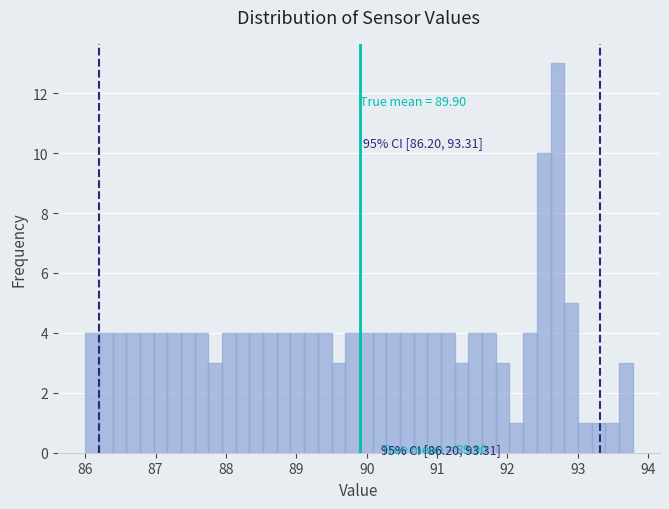

Around what value on the x-axis is the tallest bar? Give the approximate position of its centre, as read against the axis.

92.7